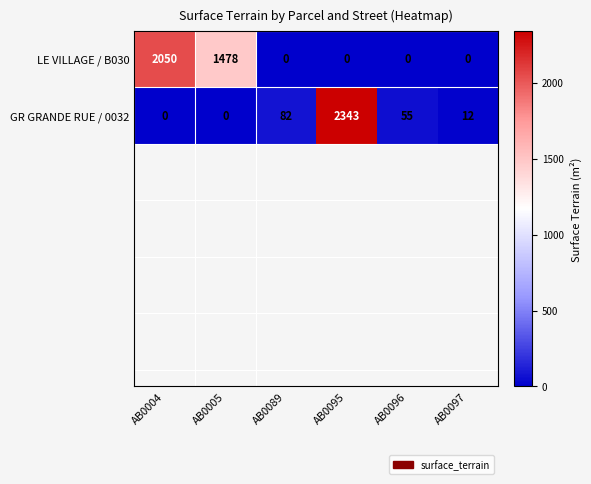

List the series in order of their overall mean, highest first.

LE VILLAGE / B030, GR GRANDE RUE / 0032